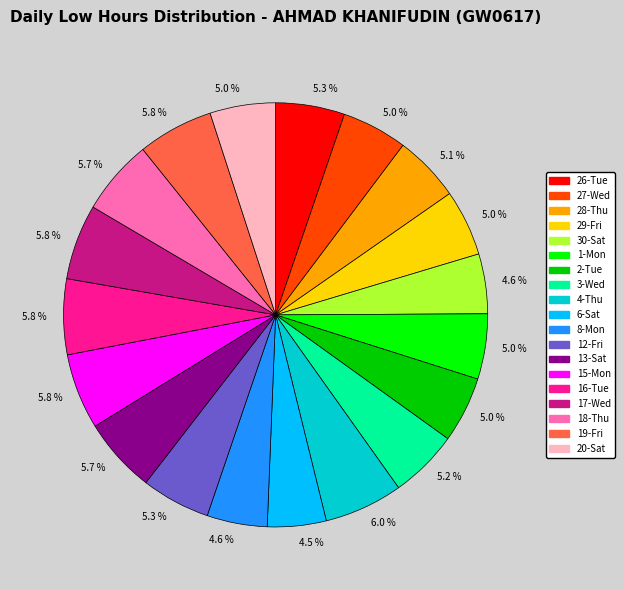

Does any single category account for the majority?

No